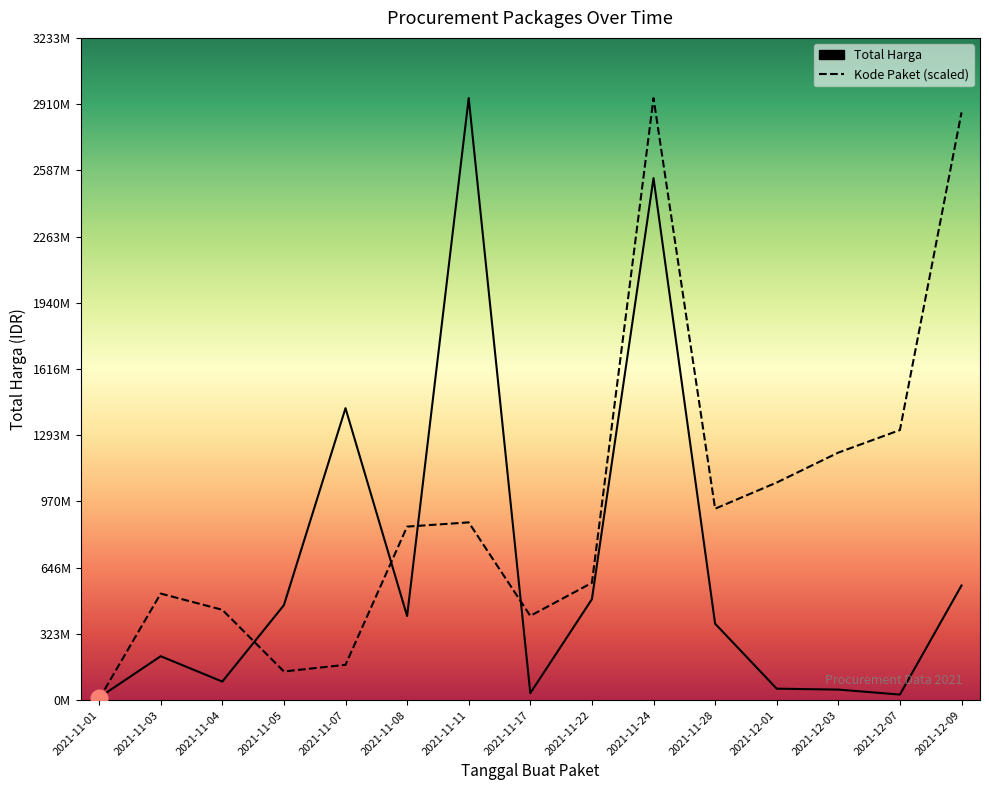

Read the Kode Paket value at 2021-11-08.

847464320.4